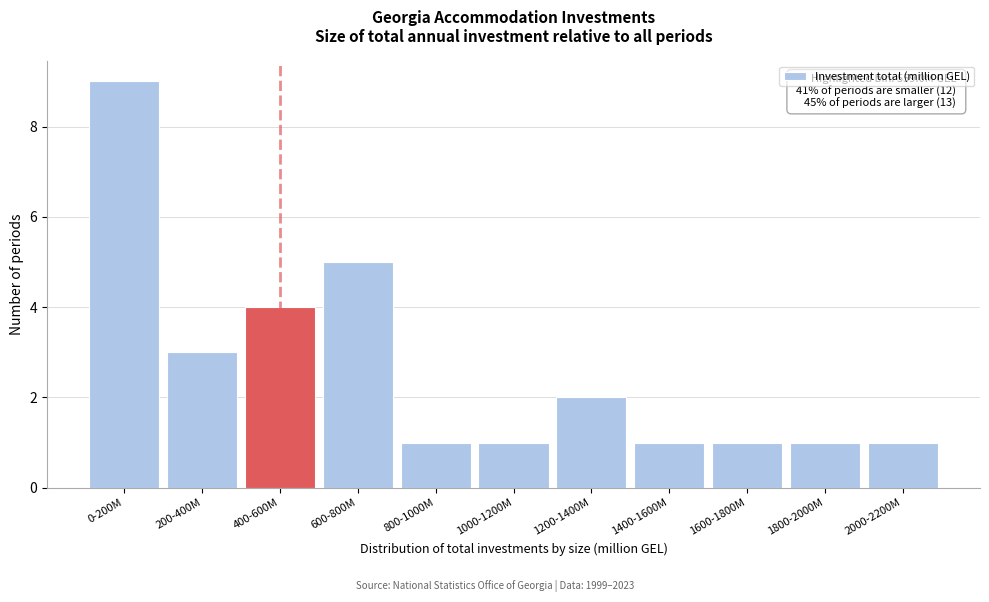

Reading left to right, list all the values displayed in this chart.

0-200M=9	200-400M=3	400-600M=4	600-800M=5	800-1000M=1	1000-1200M=1	1200-1400M=2	1400-1600M=1	1600-1800M=1	1800-2000M=1	2000-2200M=1